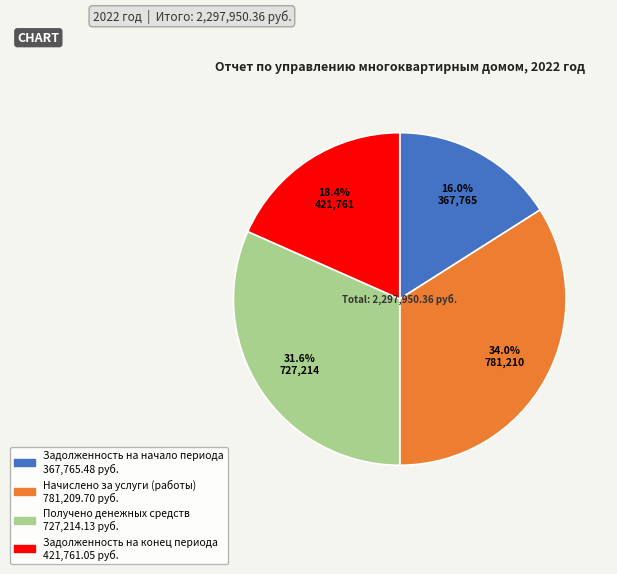

To the nearest percent, what percentage of the pie is Задолженность на конец периода?

18%